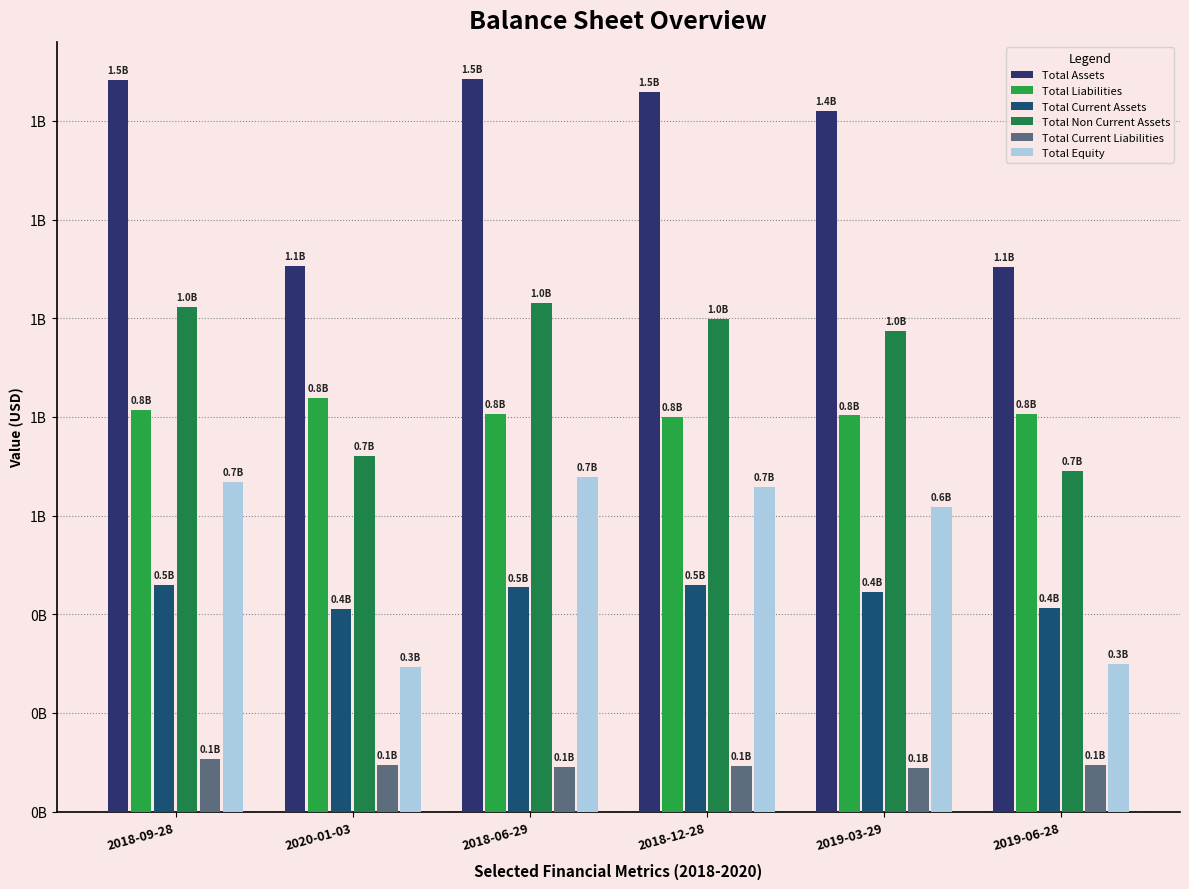

Is the value of Total Non Current Assets at 2018-06-29 greater than the value of Total Equity at 2020-01-03?

Yes